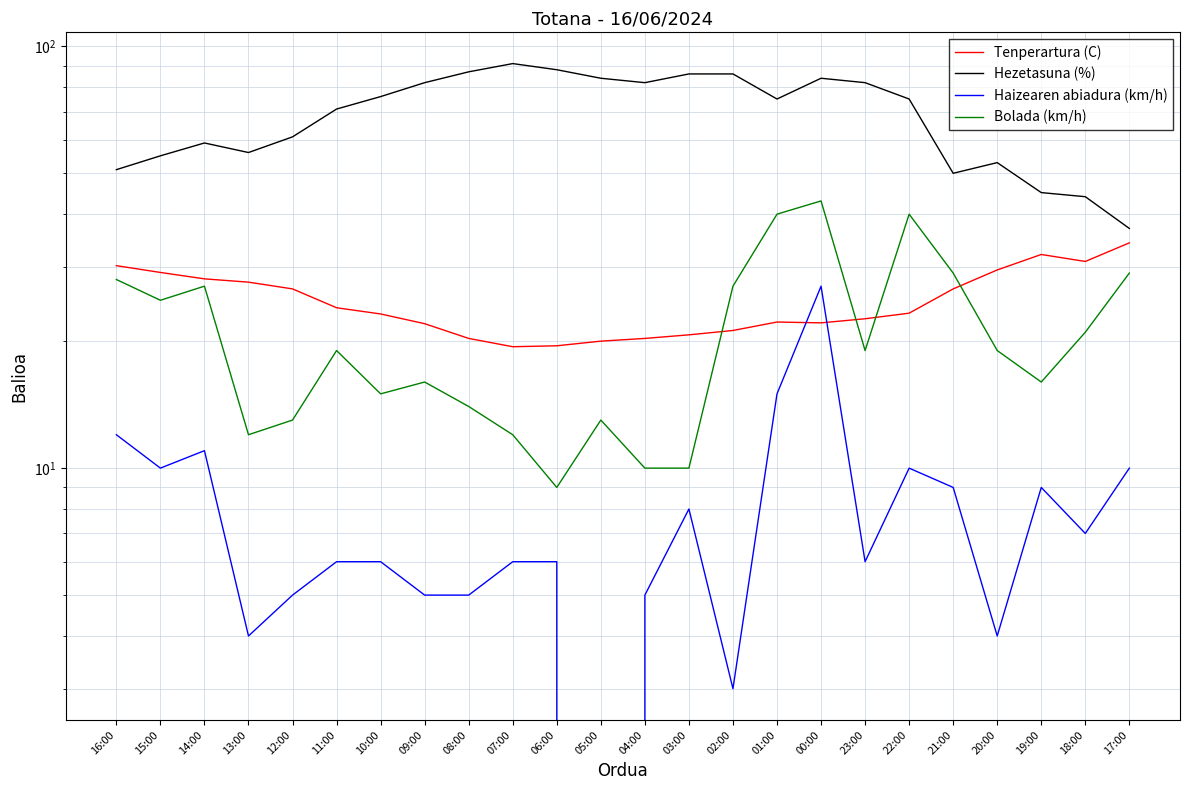

What is the lowest value of the Hezetasuna (%) series?

37.0